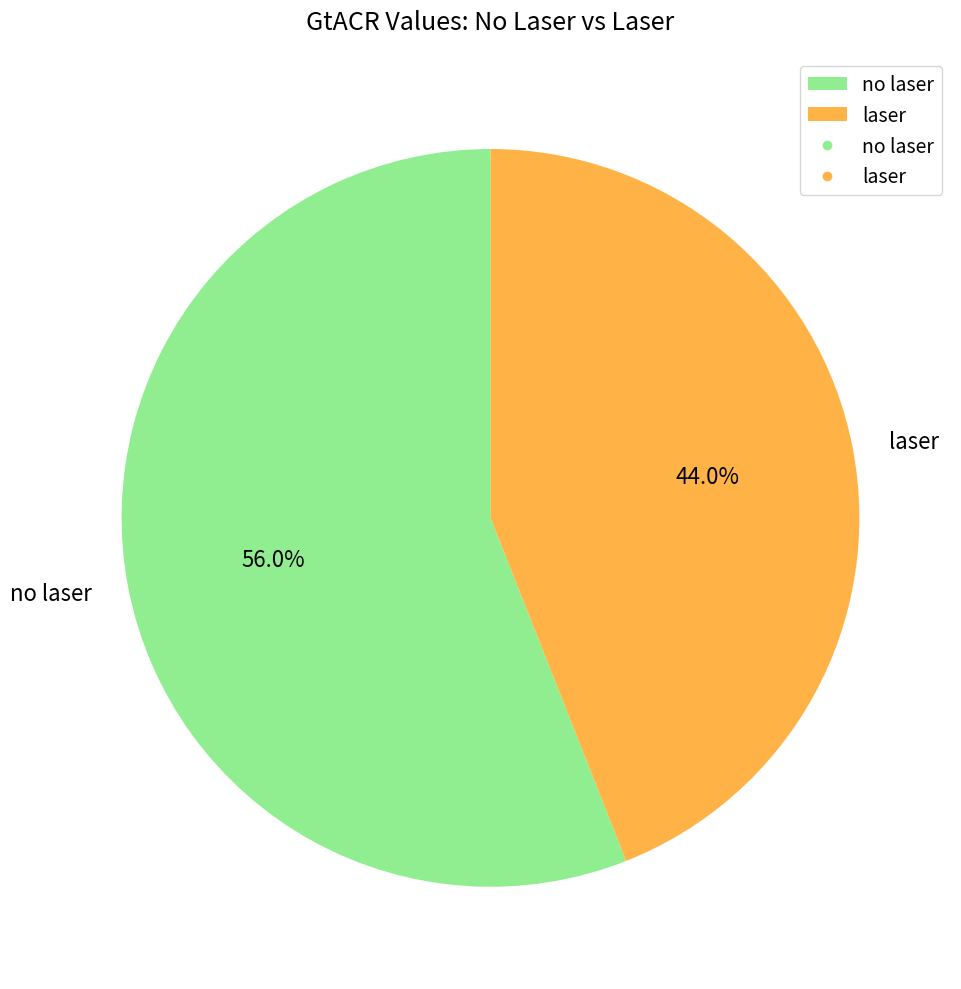

Is no laser the majority of the pie?

Yes